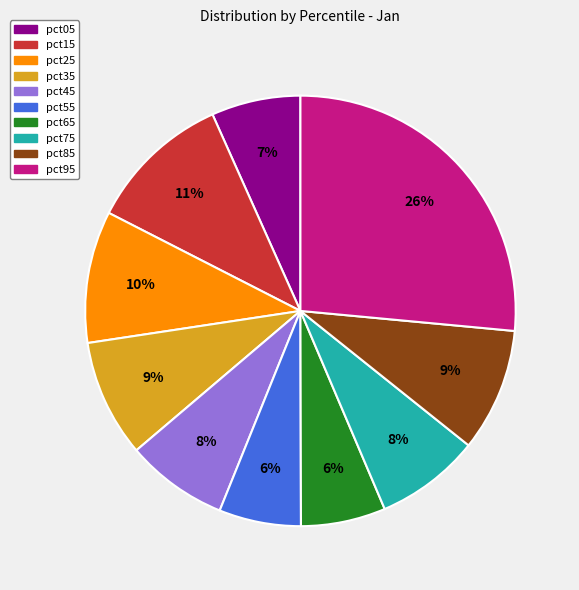

What percentage is the pct95 slice, to the nearest percent?

26%